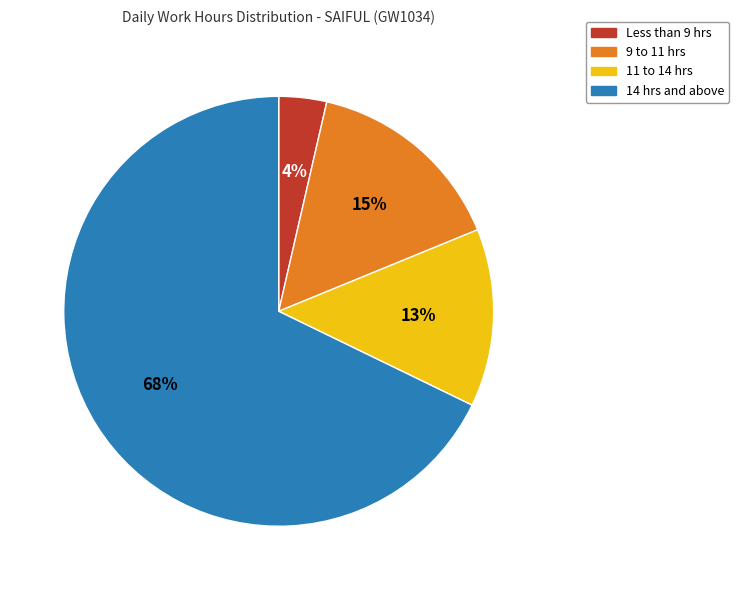

Is there a majority slice in this chart?

Yes